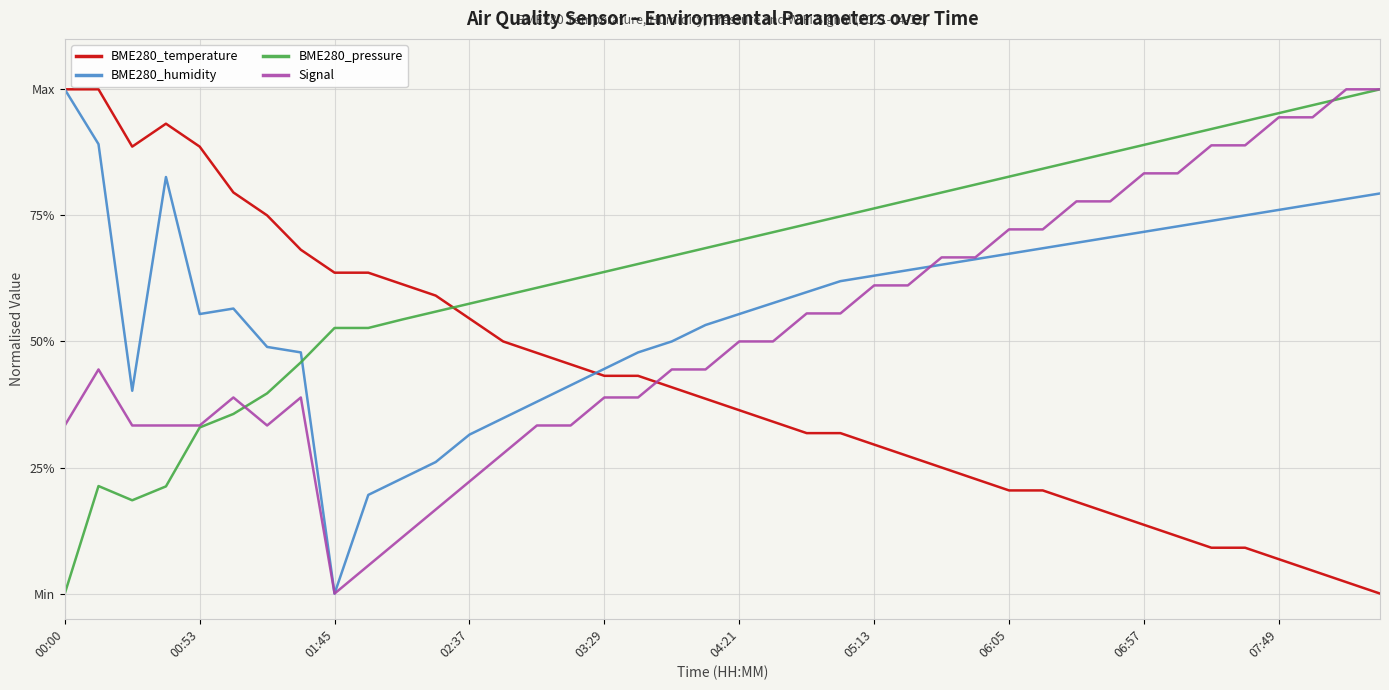

What is the sum of all BME280_humidity values?

23.0